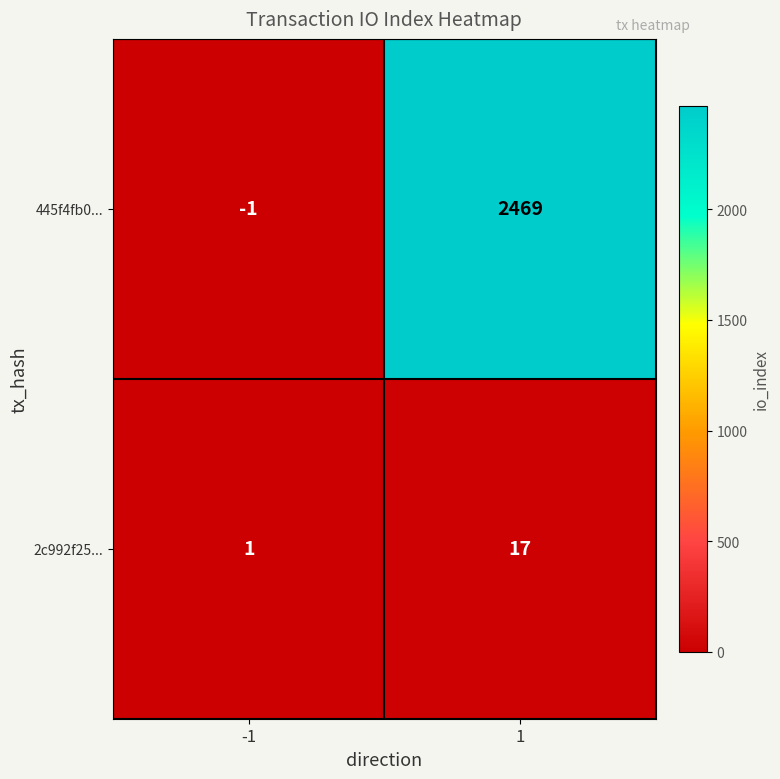

Which label corresponds to the largest value in the chart?

1